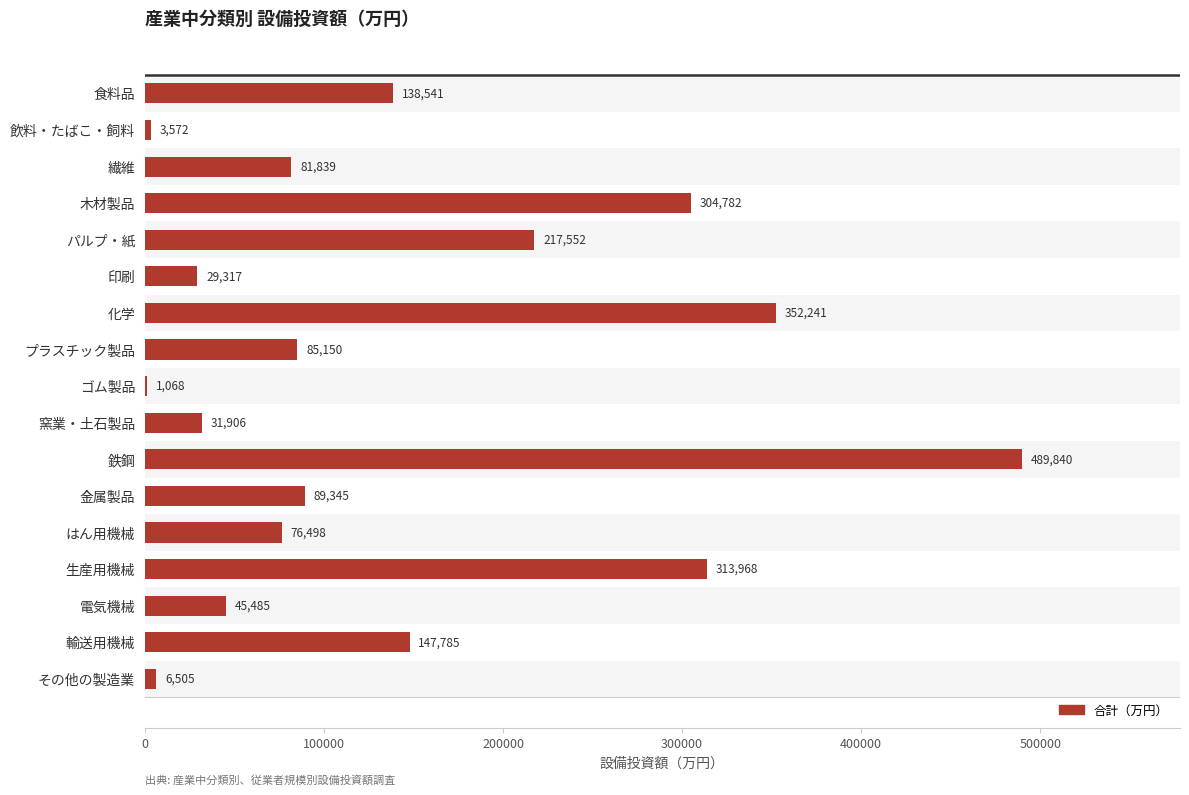

What is the greatest value displayed?

489840